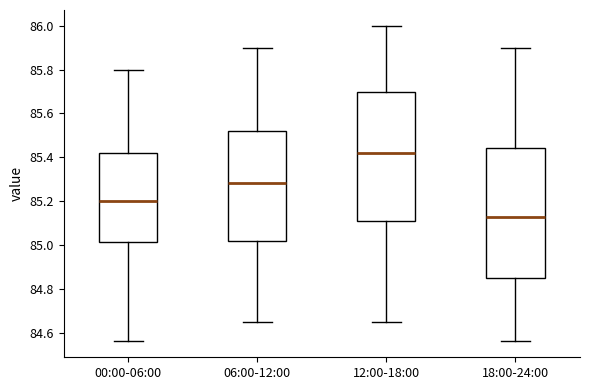

Reading left to right, read every box against the y-axis: the position of its median line, the range the box covers, and the ends of its whiskers. The values are not printed on the chart, so give them approximately, as read against the axis.

00:00-06:00: median 85.20, box 85.02 to 85.42, whiskers 84.56 to 85.80
06:00-12:00: median 85.28, box 85.02 to 85.52, whiskers 84.66 to 85.90
12:00-18:00: median 85.42, box 85.10 to 85.70, whiskers 84.66 to 86.00
18:00-24:00: median 85.14, box 84.86 to 85.44, whiskers 84.56 to 85.90